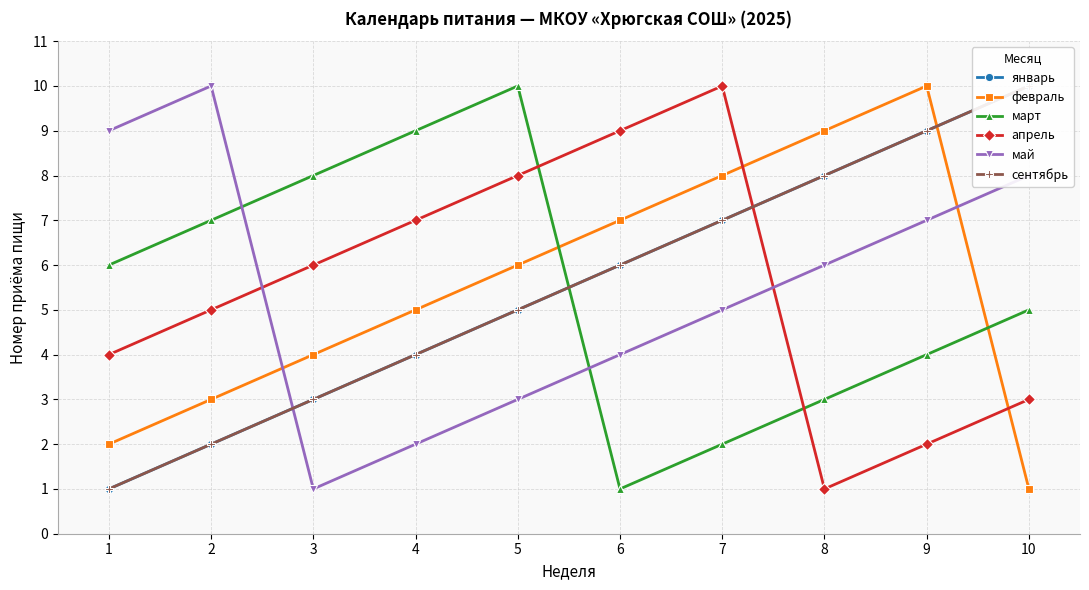

Rank the series at 1 from lowest to highest value.

январь, сентябрь, февраль, апрель, март, май